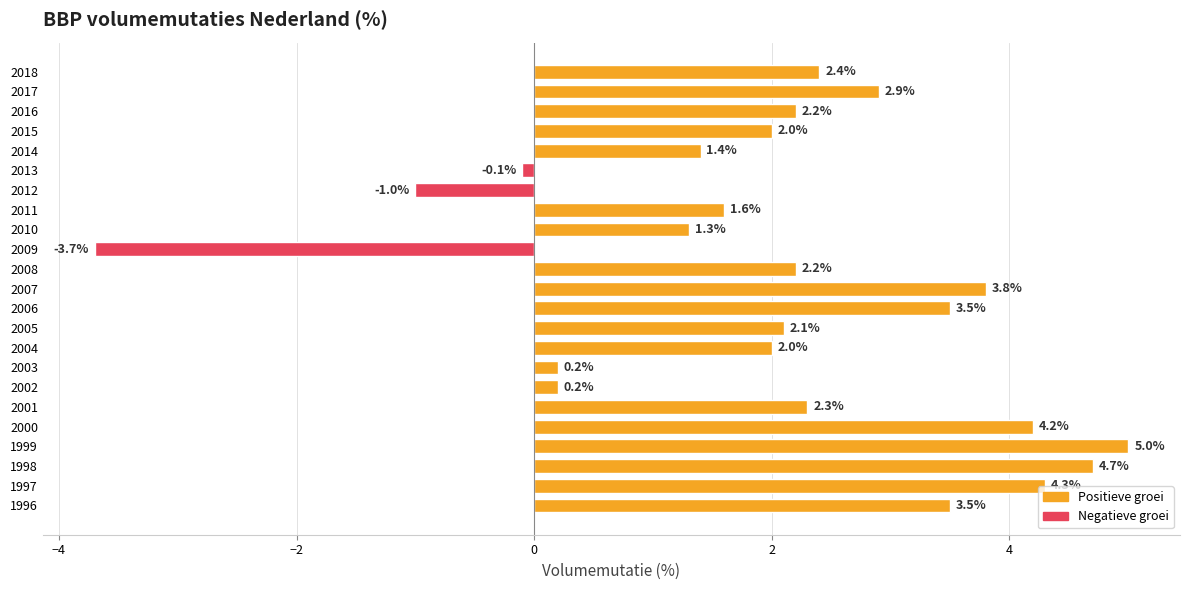

How many negative values are there?

3